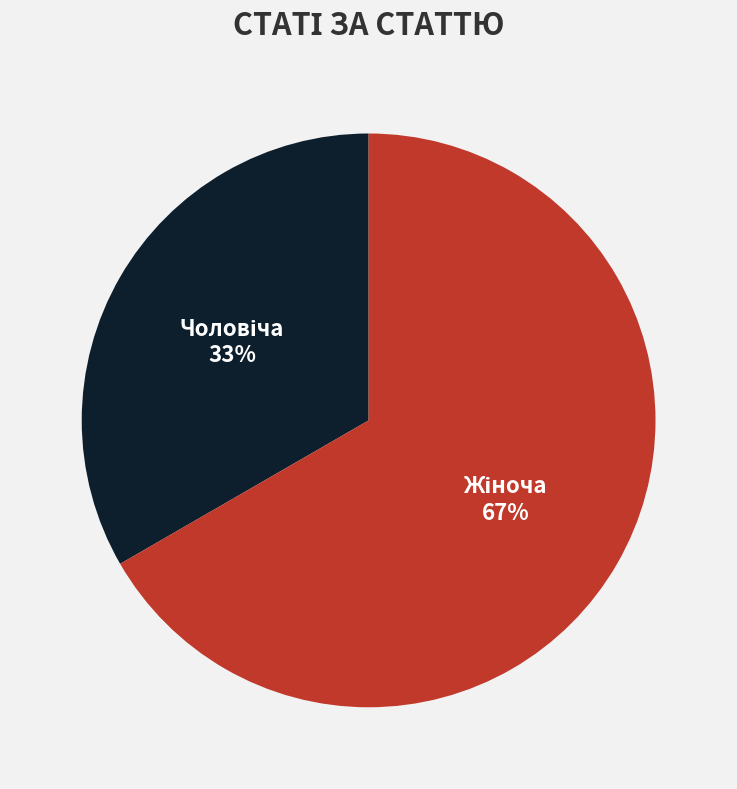

Does any single category account for the majority?

Yes